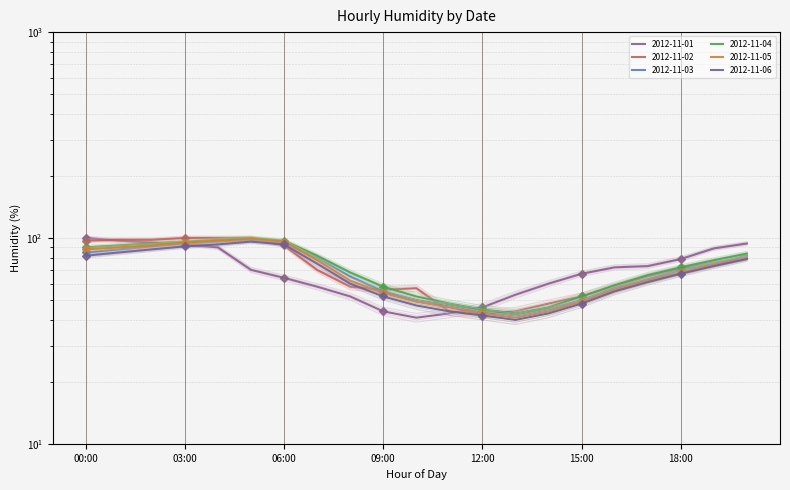

At which category is the sum across all series the highest?

04:00